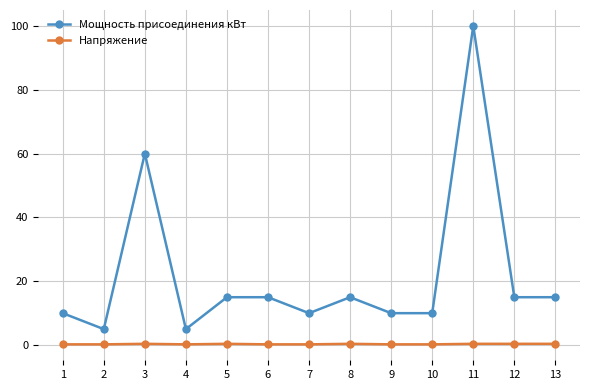

The value of Мощность присоединения кВт at 9 is 10.0. True or false?

True